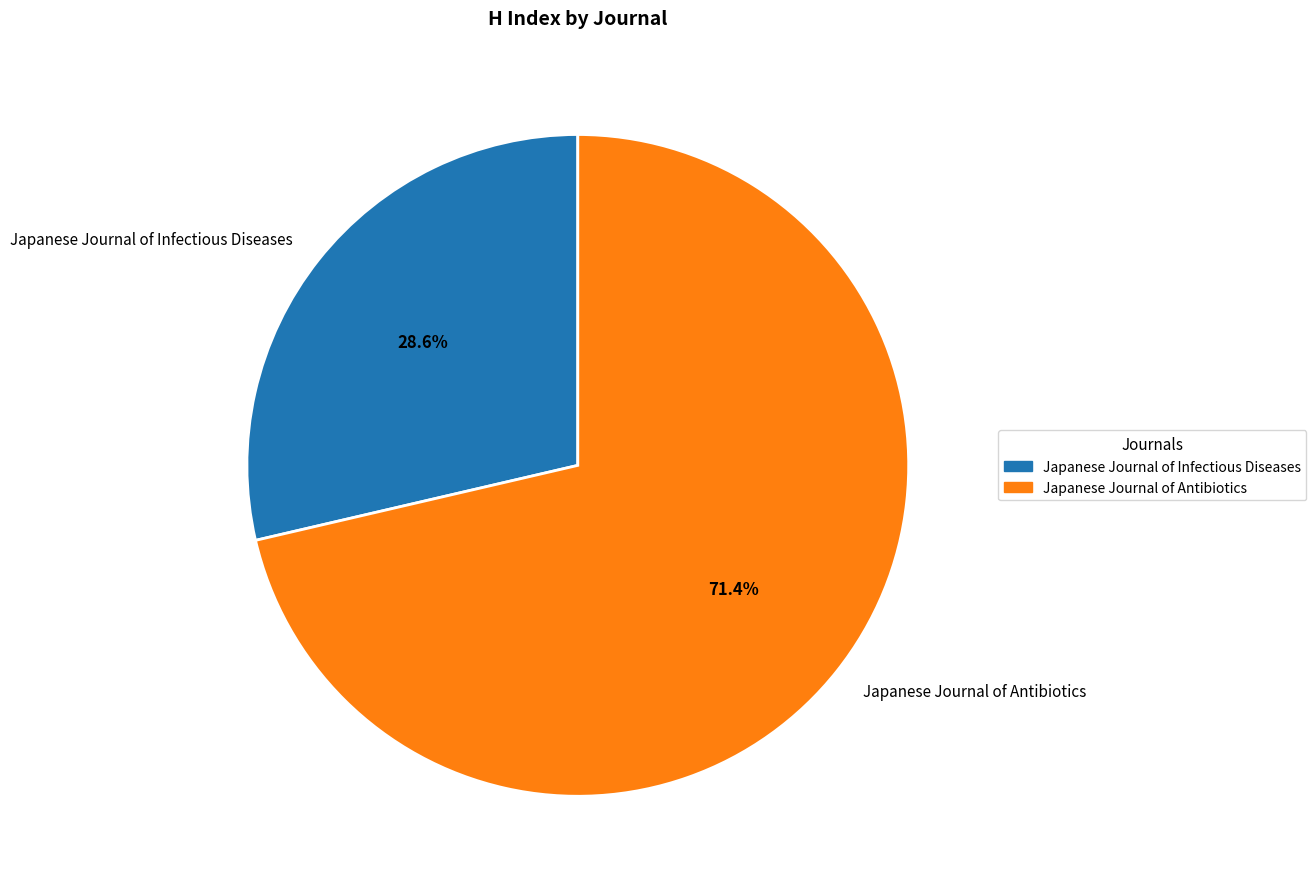

Which category has the smallest portion of the pie?

Japanese Journal of Infectious Diseases